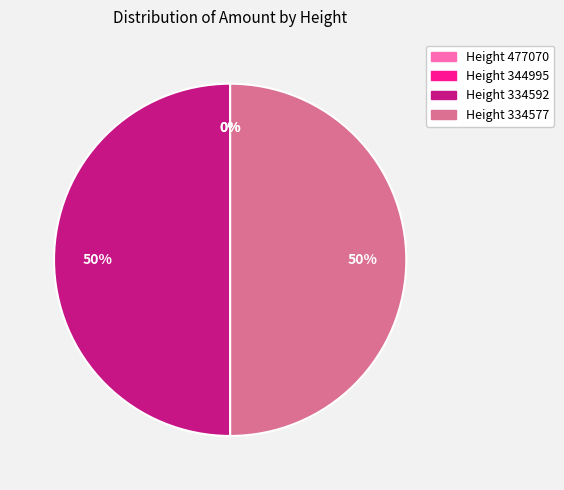

To the nearest percent, what is the average slice percentage?

25%